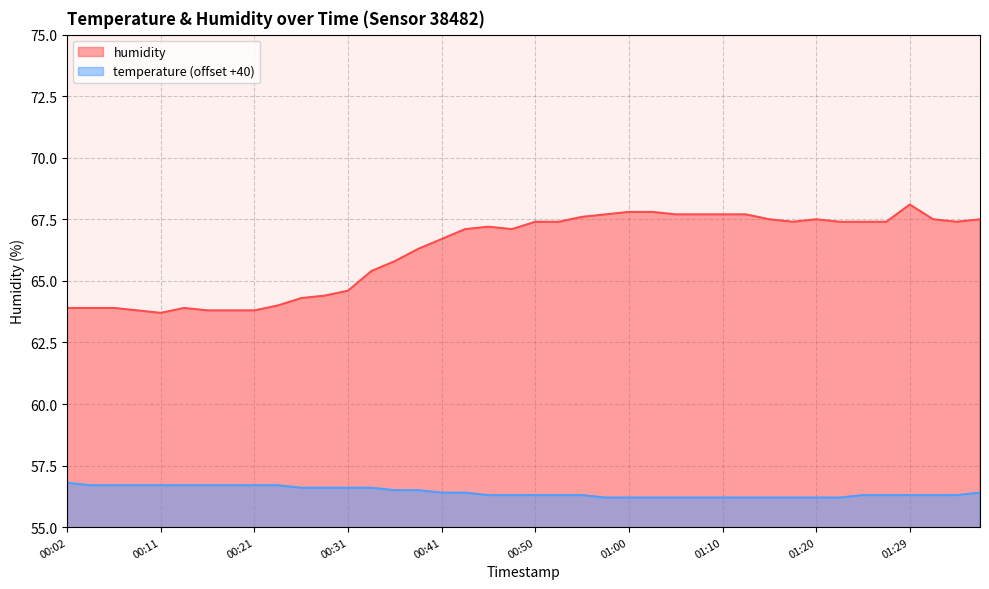

Which series changed the most between 00:53 and 00:58?

humidity